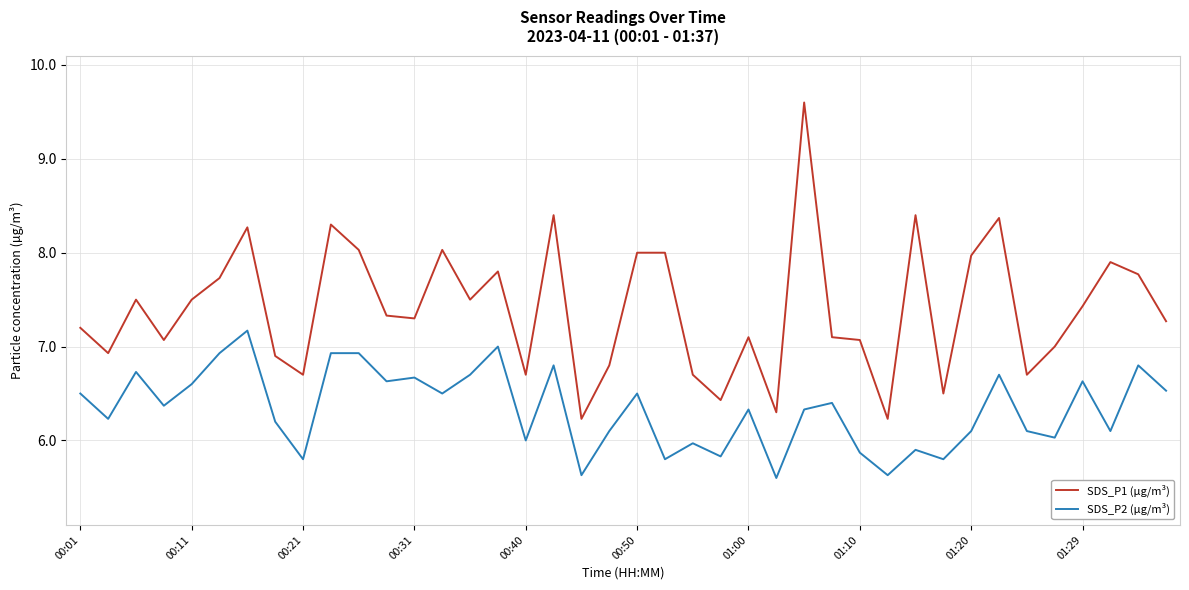

In SDS_P2 (µg/m³), how many points are lower than both neighbors (excluding endpoints)?

14